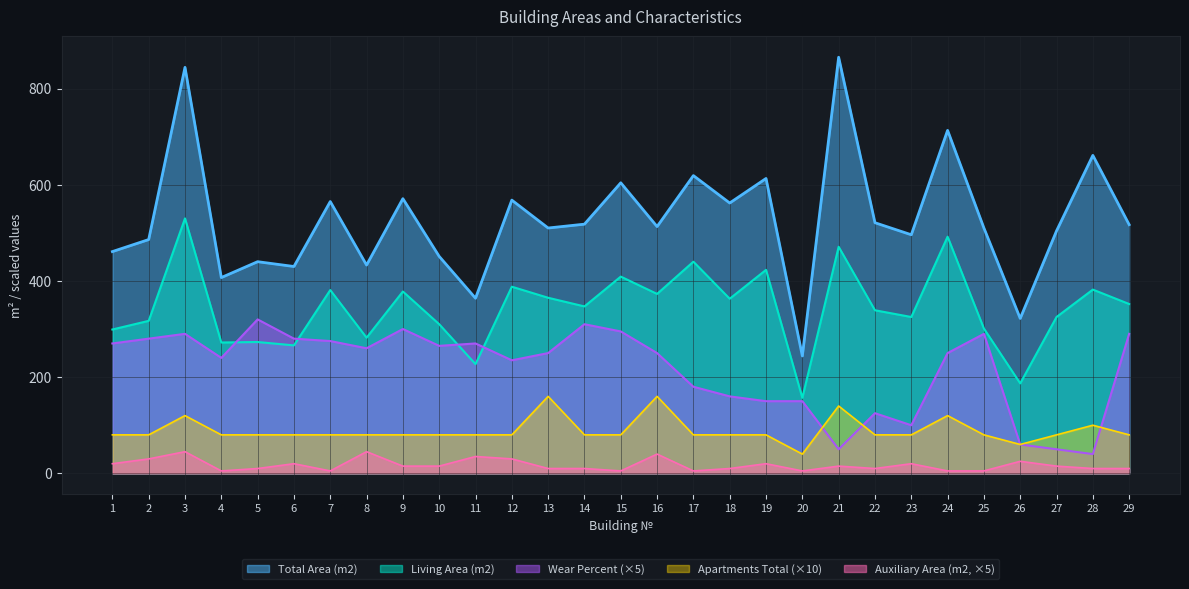

What is the average value of the Wear Percent series?

217